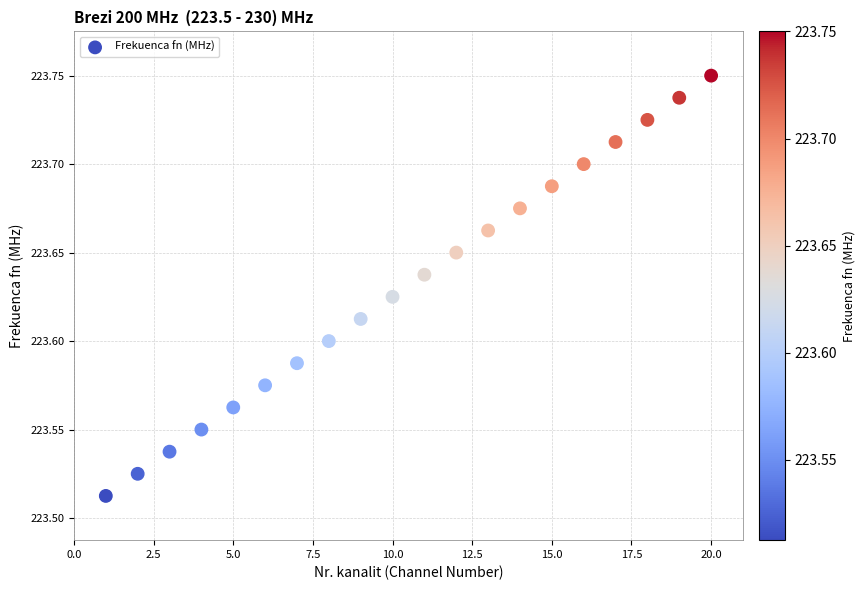

What is the range of X values (max minus min)?

19.0